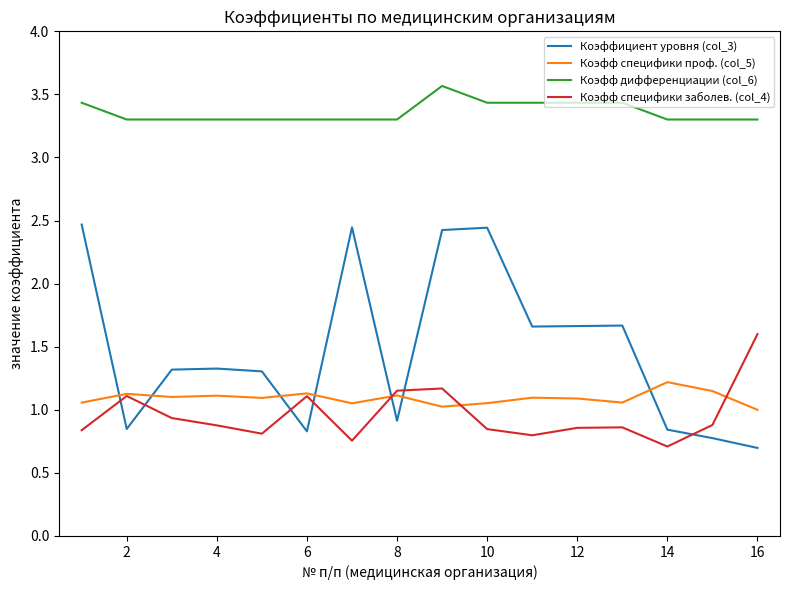

How many lines are shown in the chart?

4